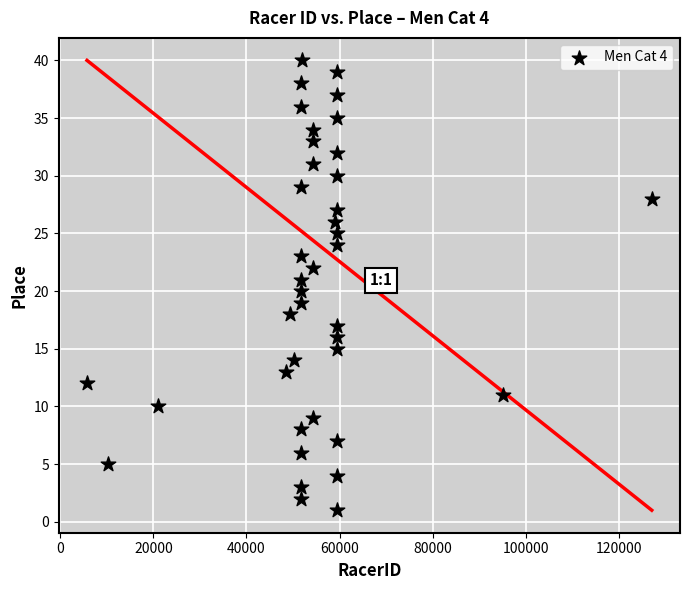

What is the range of X values (max minus min)?

121379